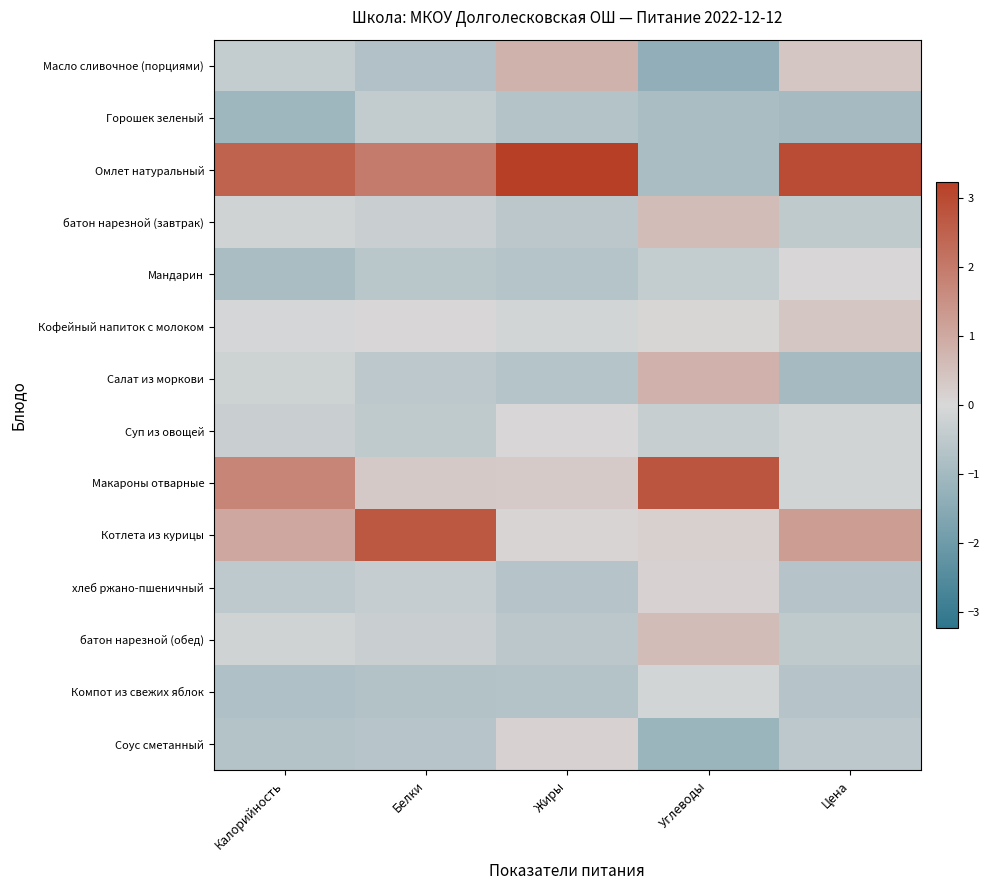

Rank the series at Белки from highest to lowest value.

Котлета из курицы, Омлет натуральный, Макароны отварные, Кофейный напиток с молоком, батон нарезной (завтрак), батон нарезной (обед), хлеб ржано-пшеничный, Горошек зеленый, Суп из овощей, Салат из моркови, Мандарин, Соус сметанный, Компот из свежих яблок, Масло сливочное (порциями)